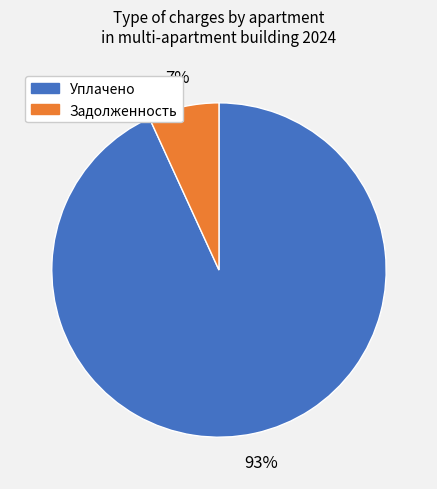

To the nearest percent, what is the average slice percentage?

50%